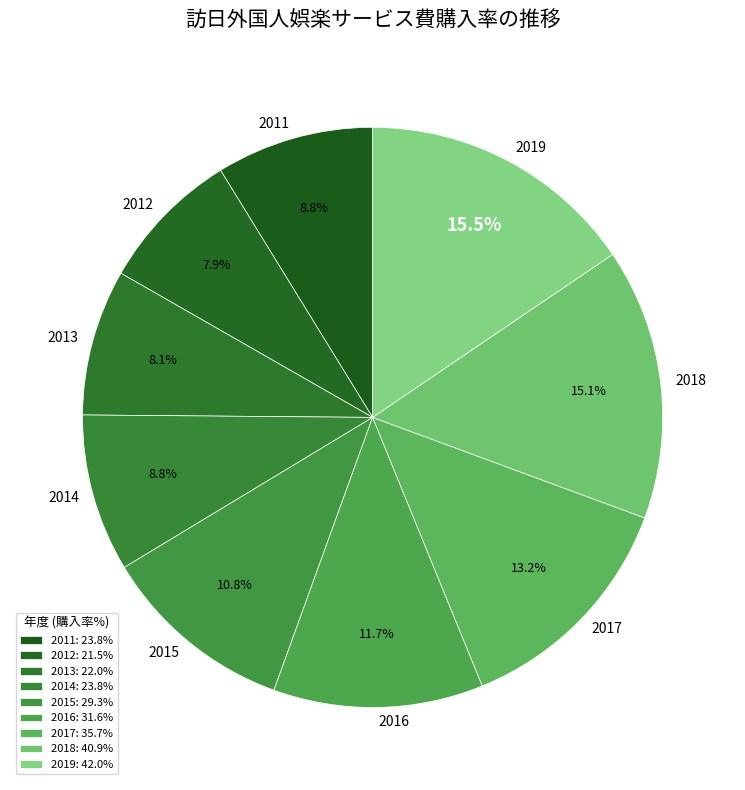

To the nearest percent, what is the difference between the 2013 and 2017 slice percentages?

5%